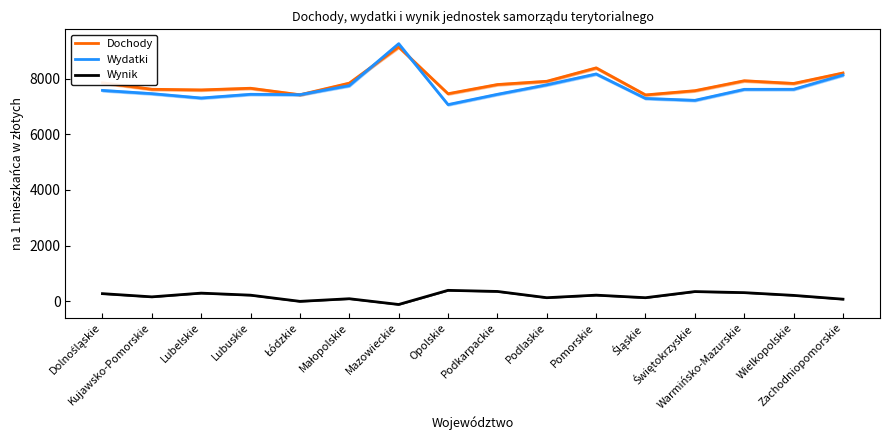

What is the value of the Dochody point at the 6th from the left?

7834.9